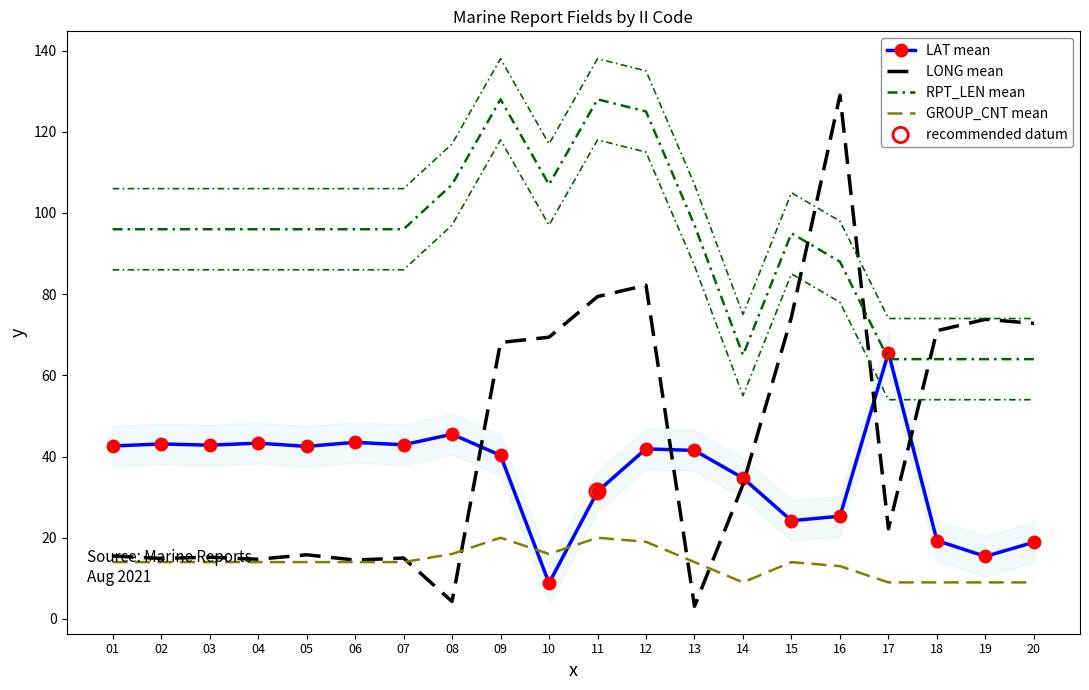

Which series reaches the maximum Y coordinate?

LONG mean